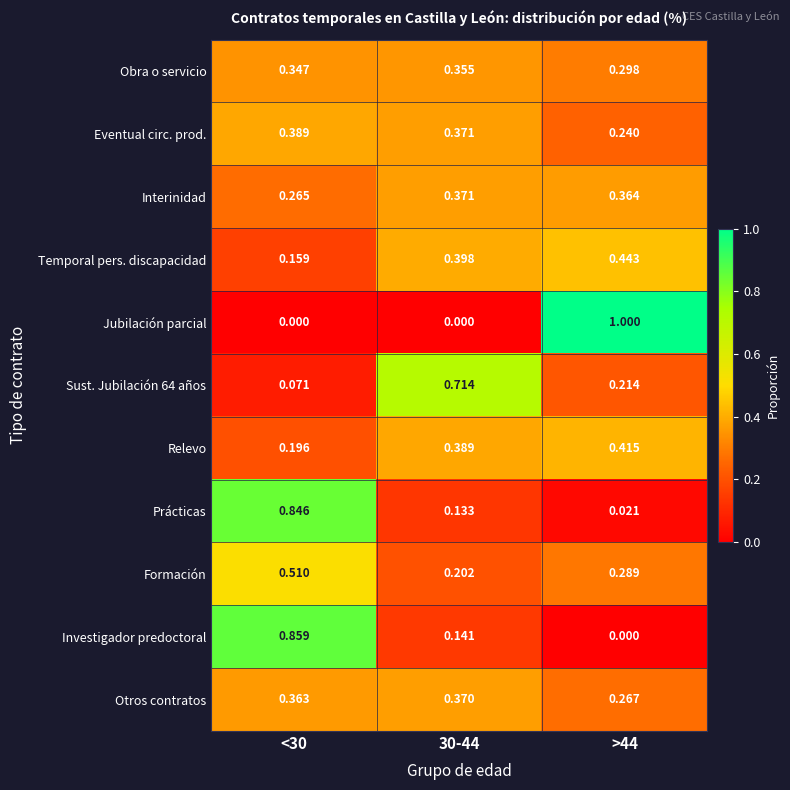

Which series has the largest range (max minus min)?

Jubilación parcial